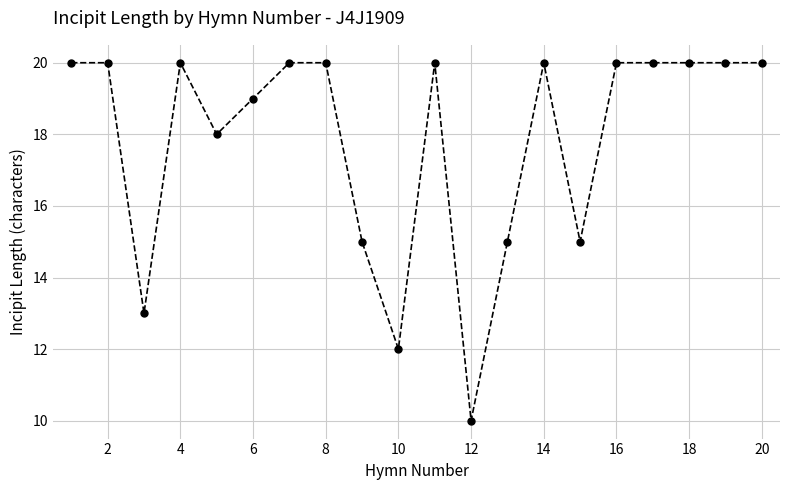

Reading left to right, transcribe all the data shown in this chart.

20	20	13	20	18	19	20	20	15	12	20	10	15	20	15	20	20	20	20	20